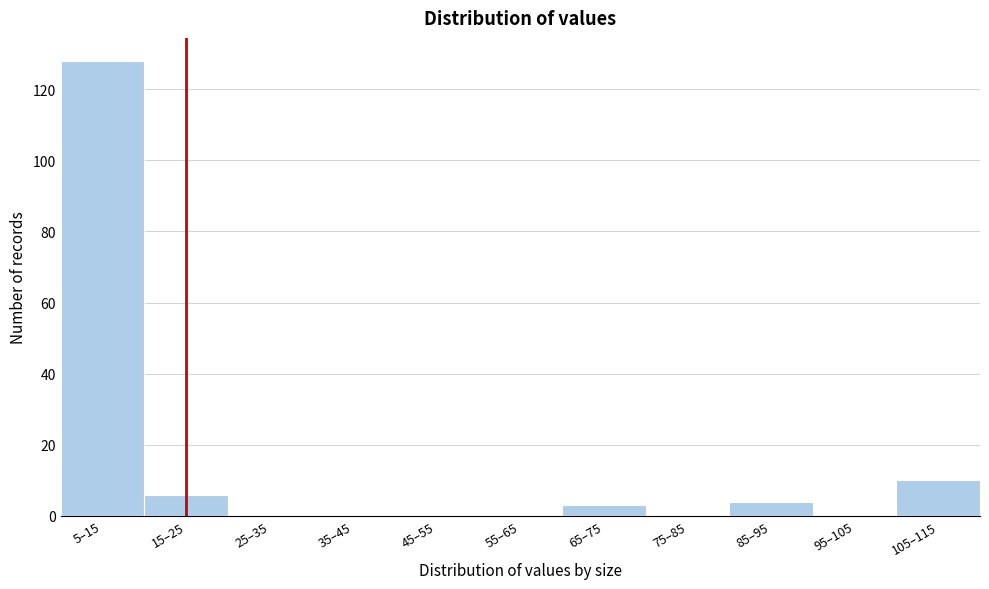

Reading right to left, list all the values displayed in this chart.

105–115=10	95–105=0	85–95=4	75–85=0	65–75=3	55–65=0	45–55=0	35–45=0	25–35=0	15–25=6	5–15=128